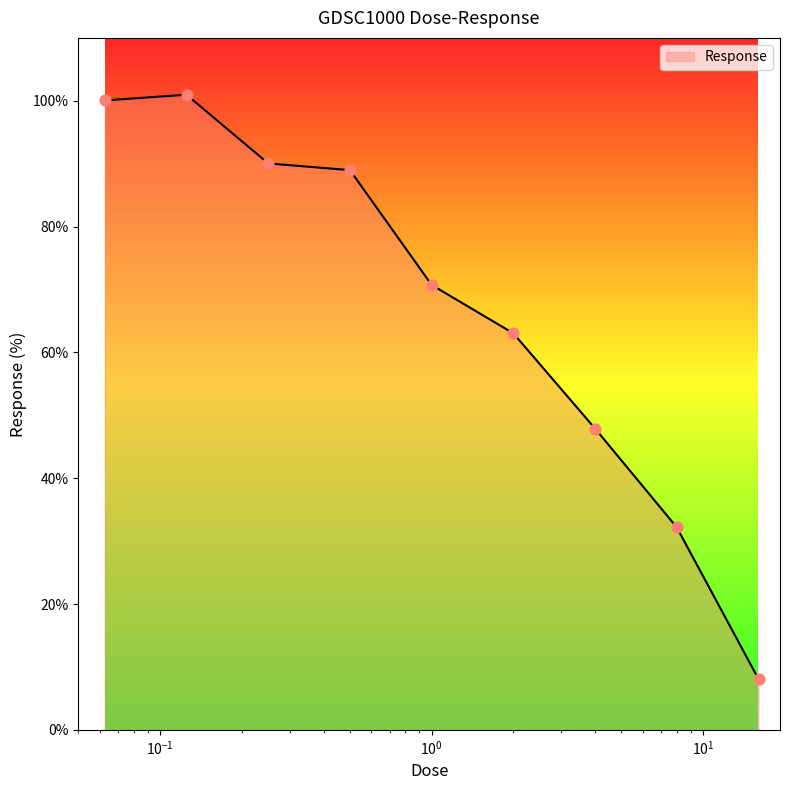

What is the greatest value displayed?

101.0